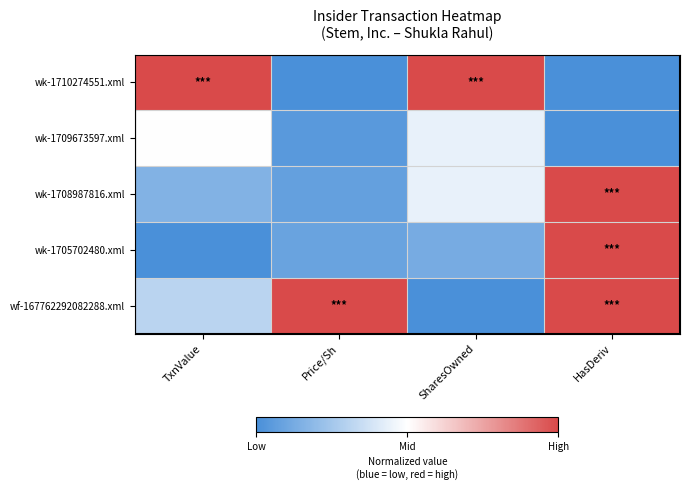

Which has a higher value, SharesOwned or HasDeriv?

SharesOwned